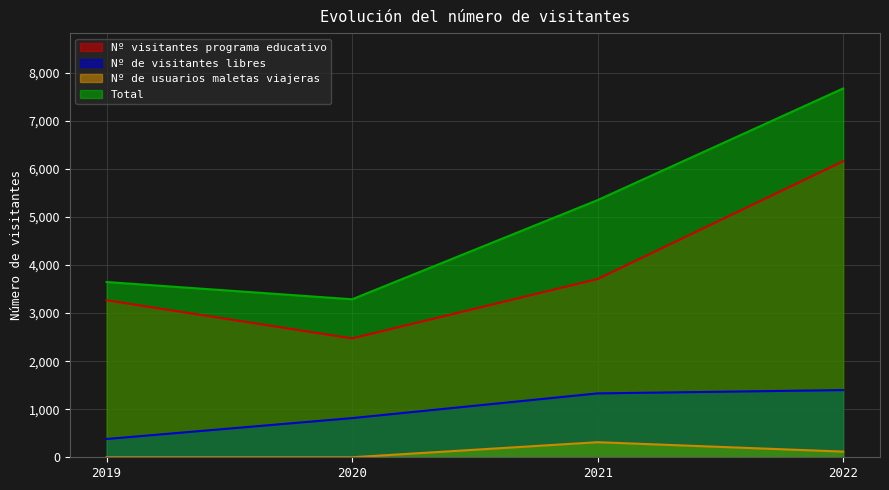

What is the total value across all series at 2022?

15350